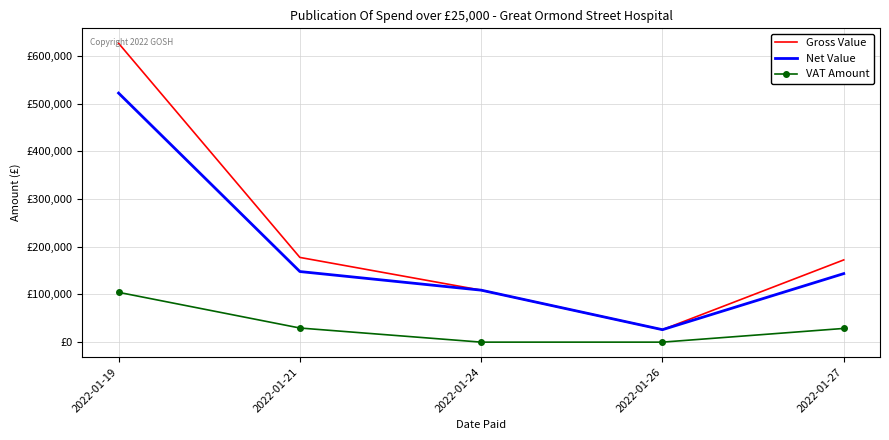

True or false: Net Value and VAT Amount intersect in this chart.

False